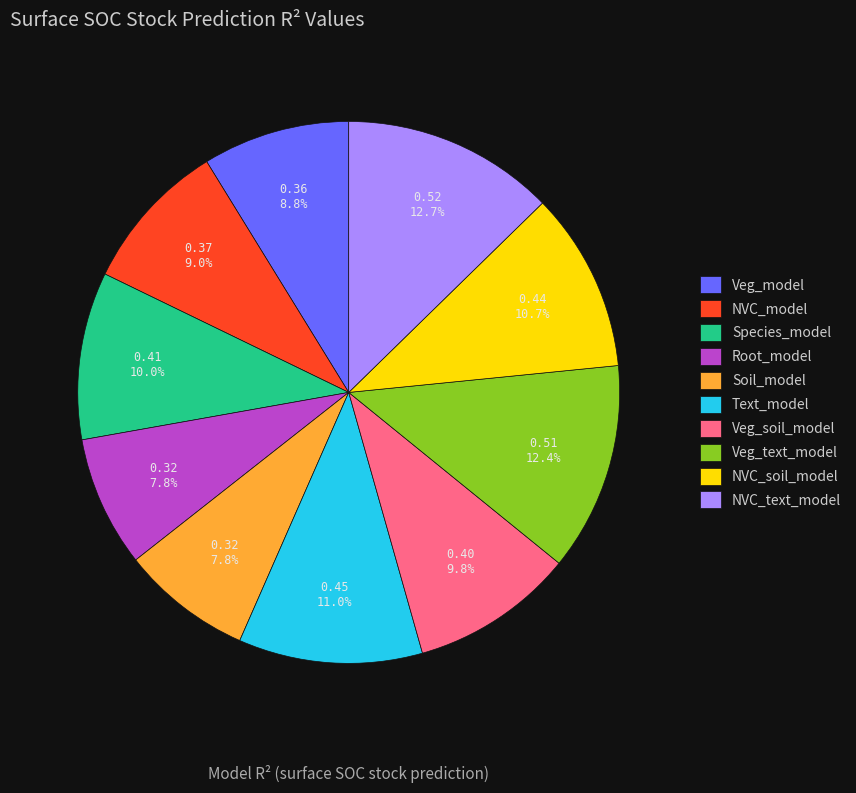

Is NVC_text_model the majority of the pie?

No